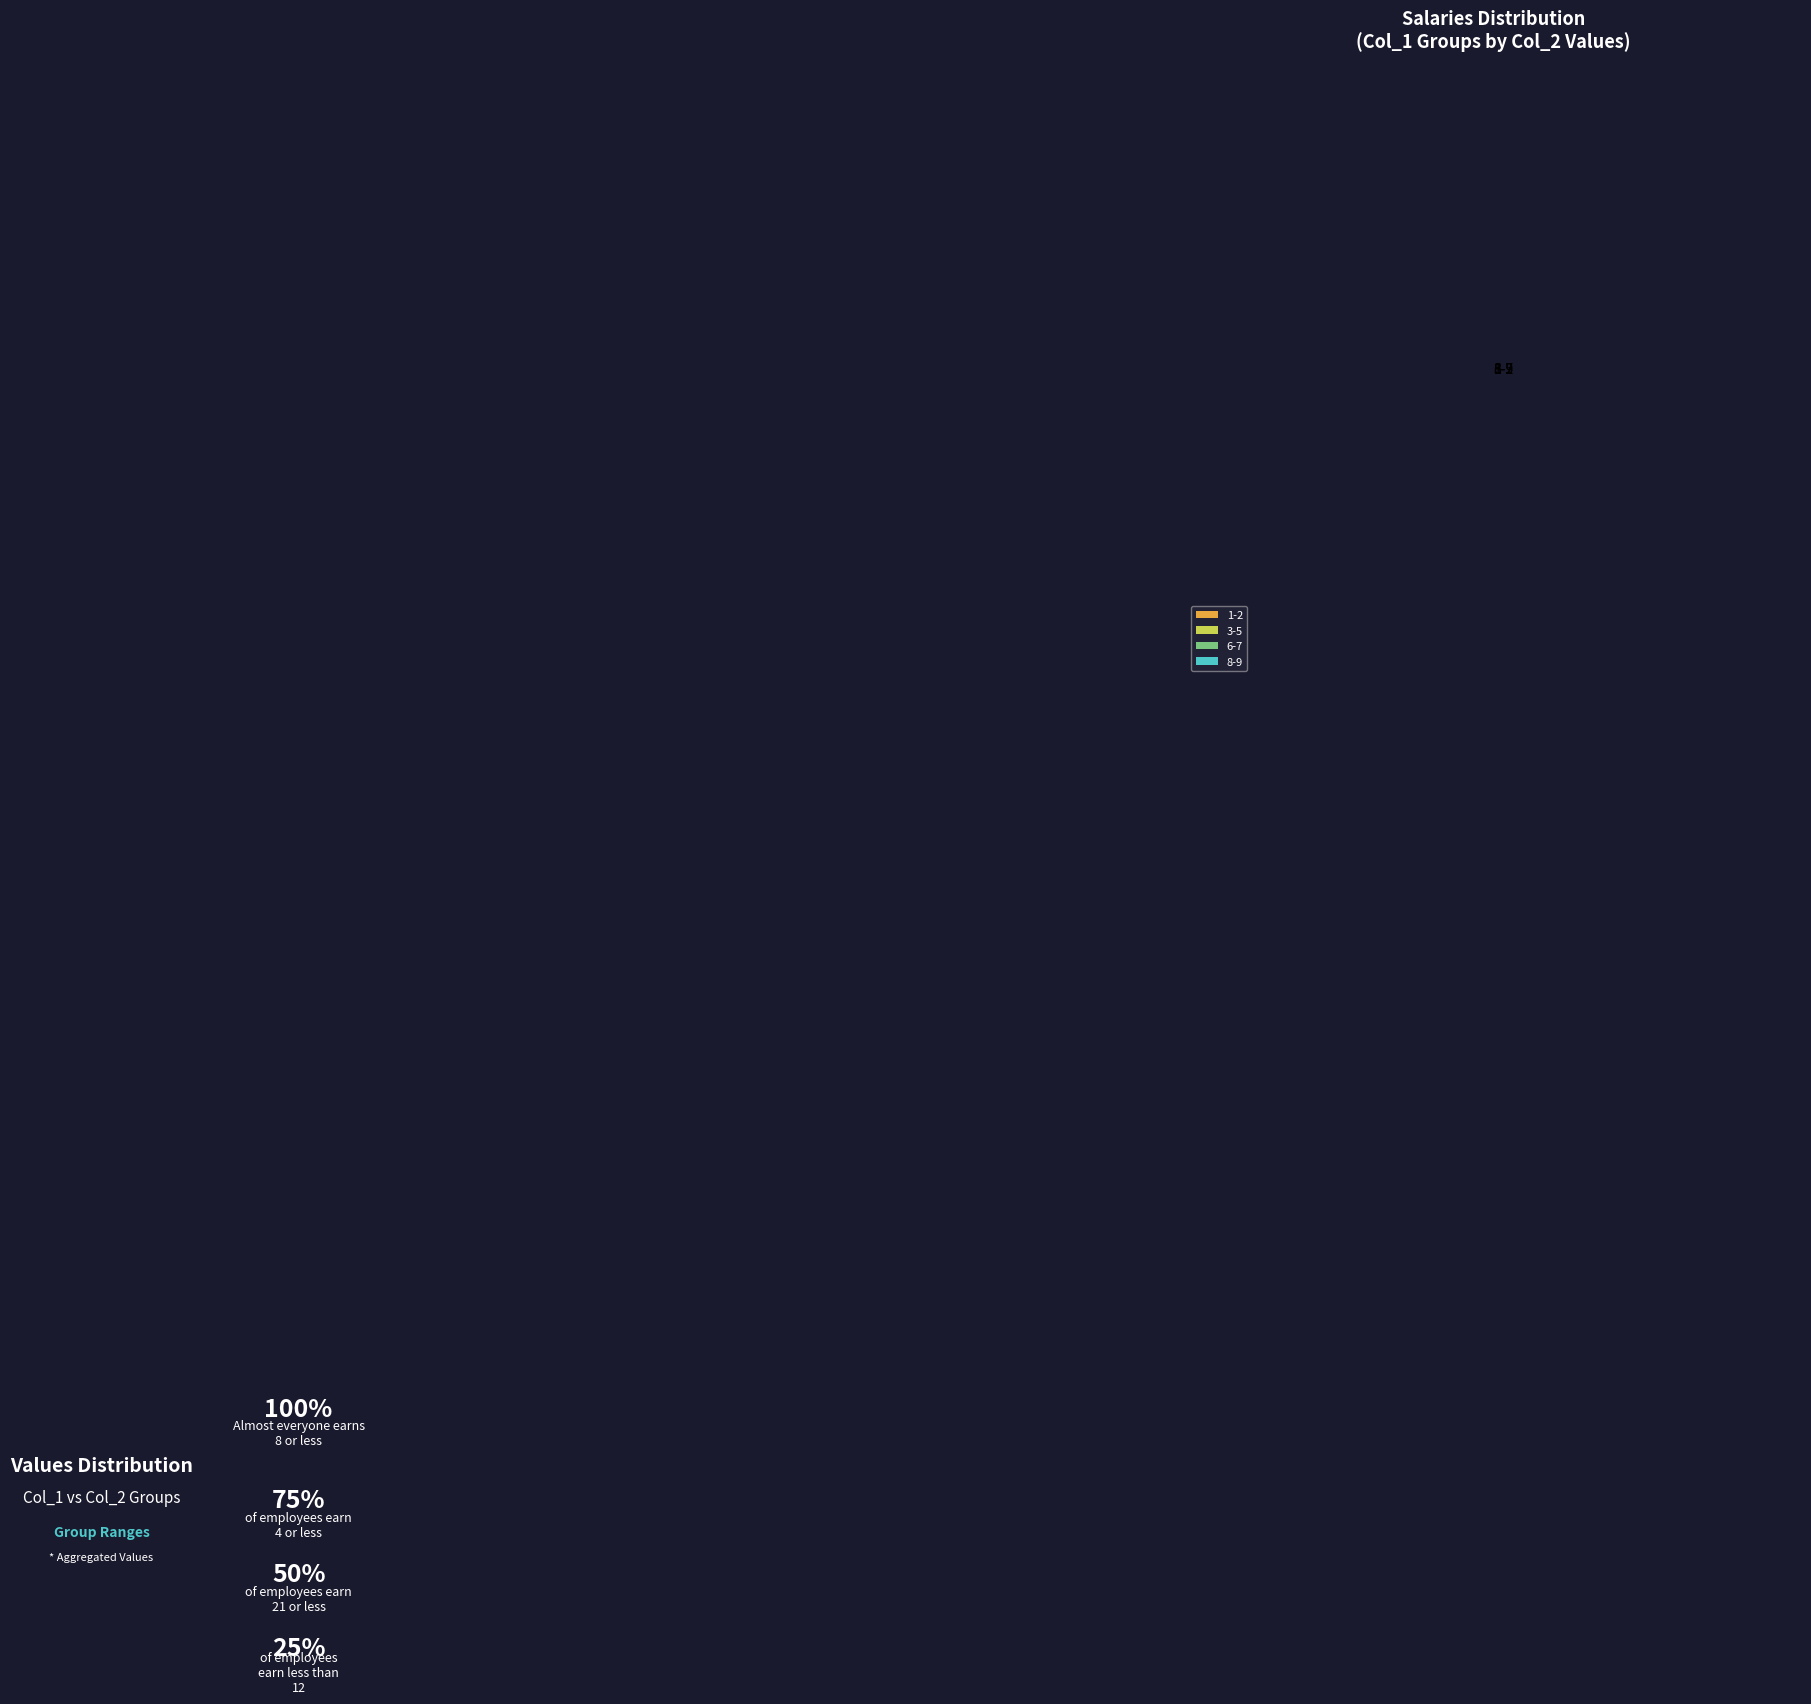

Combined, do 3-5 and 8-9 account for over 50%?

Yes